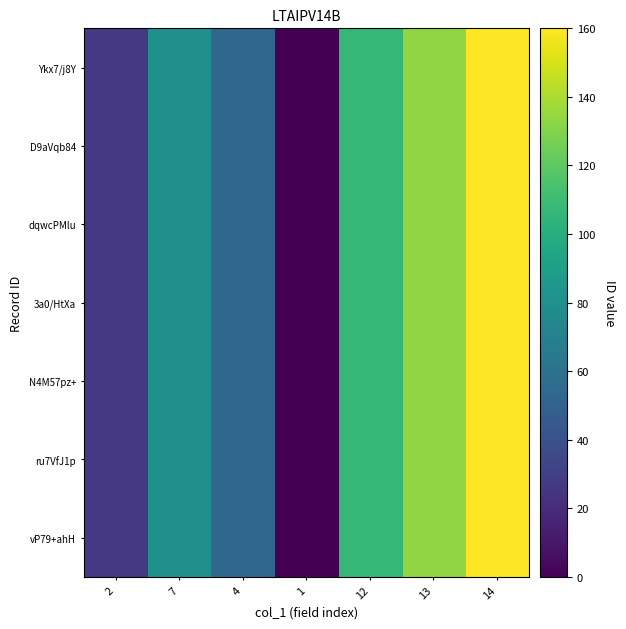

Which label corresponds to the largest value in the chart?

14